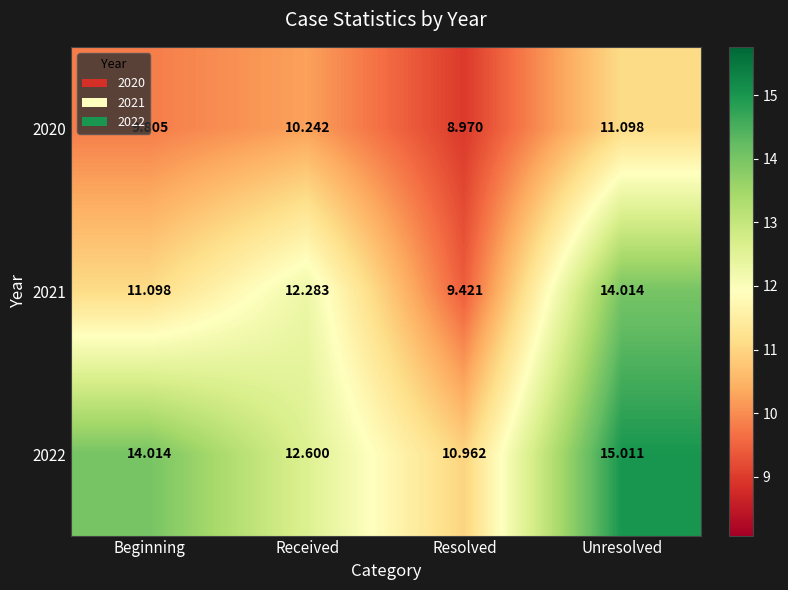

Is the value of 2021 at Received greater than the value of 2020 at Beginning?

Yes